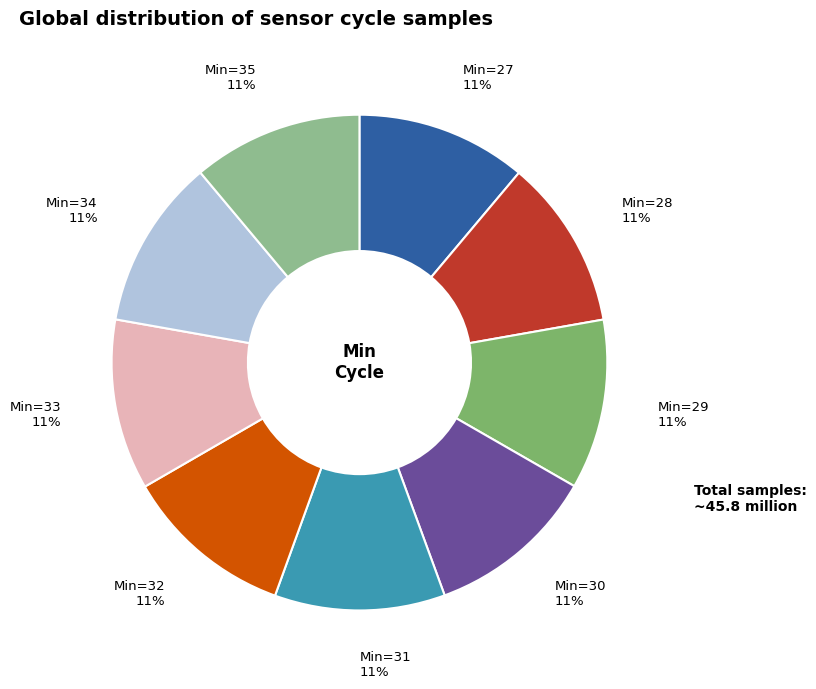

Is there a majority slice in this chart?

No